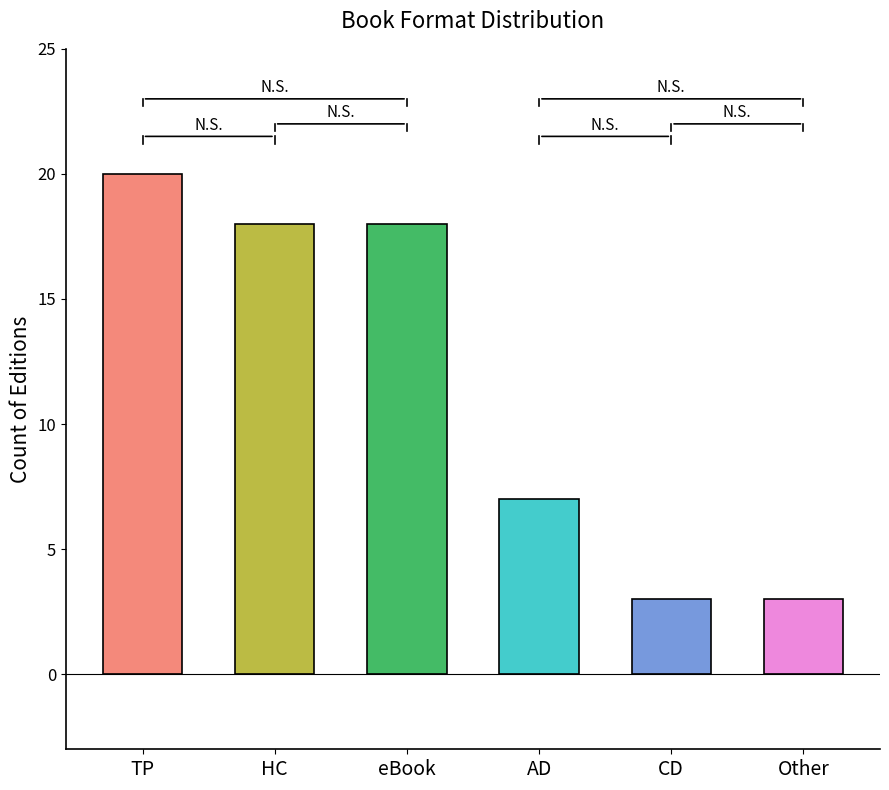

Between Other and Trade Paperback, which is larger?

Trade Paperback